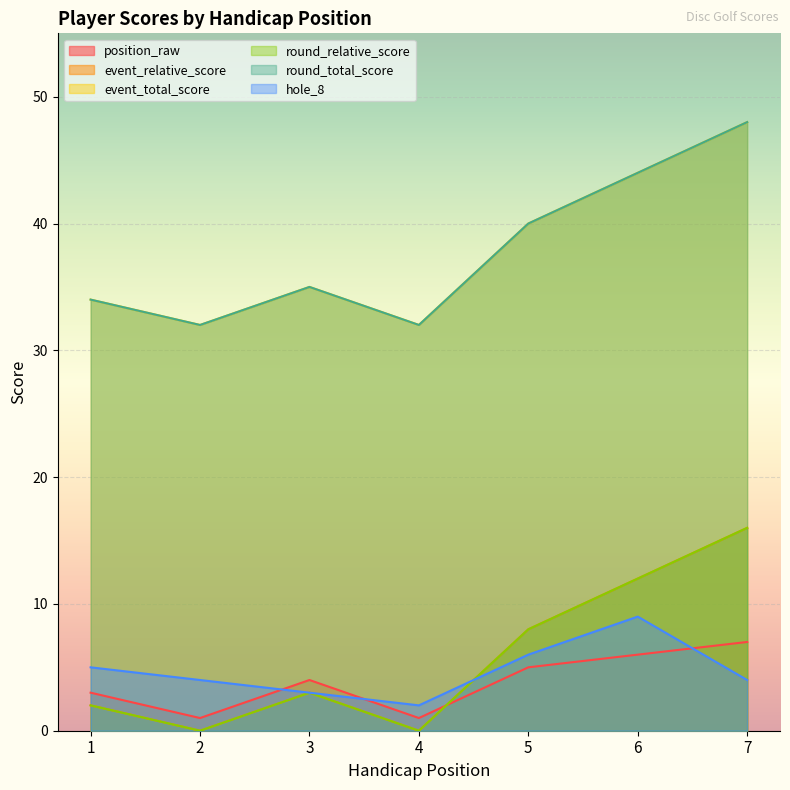

What is the sum of all event_total_score values?

265